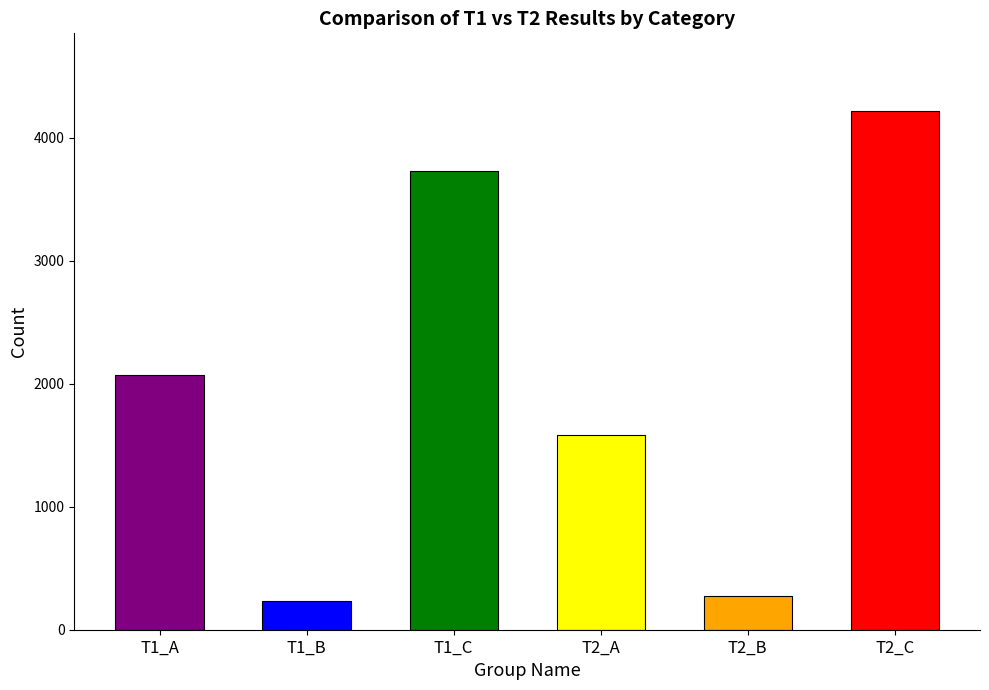

What is the sum of all values?

12108